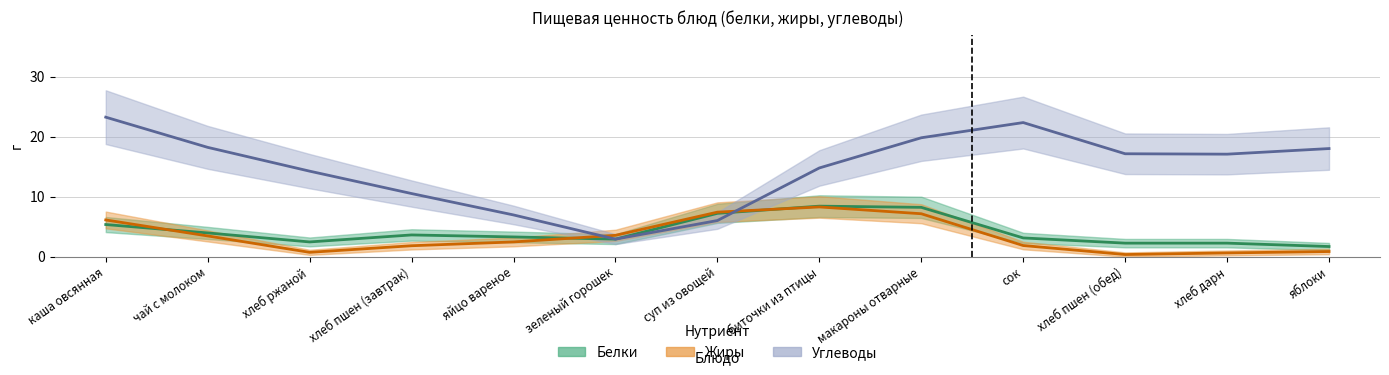

Count the number of data series in this chart.

3